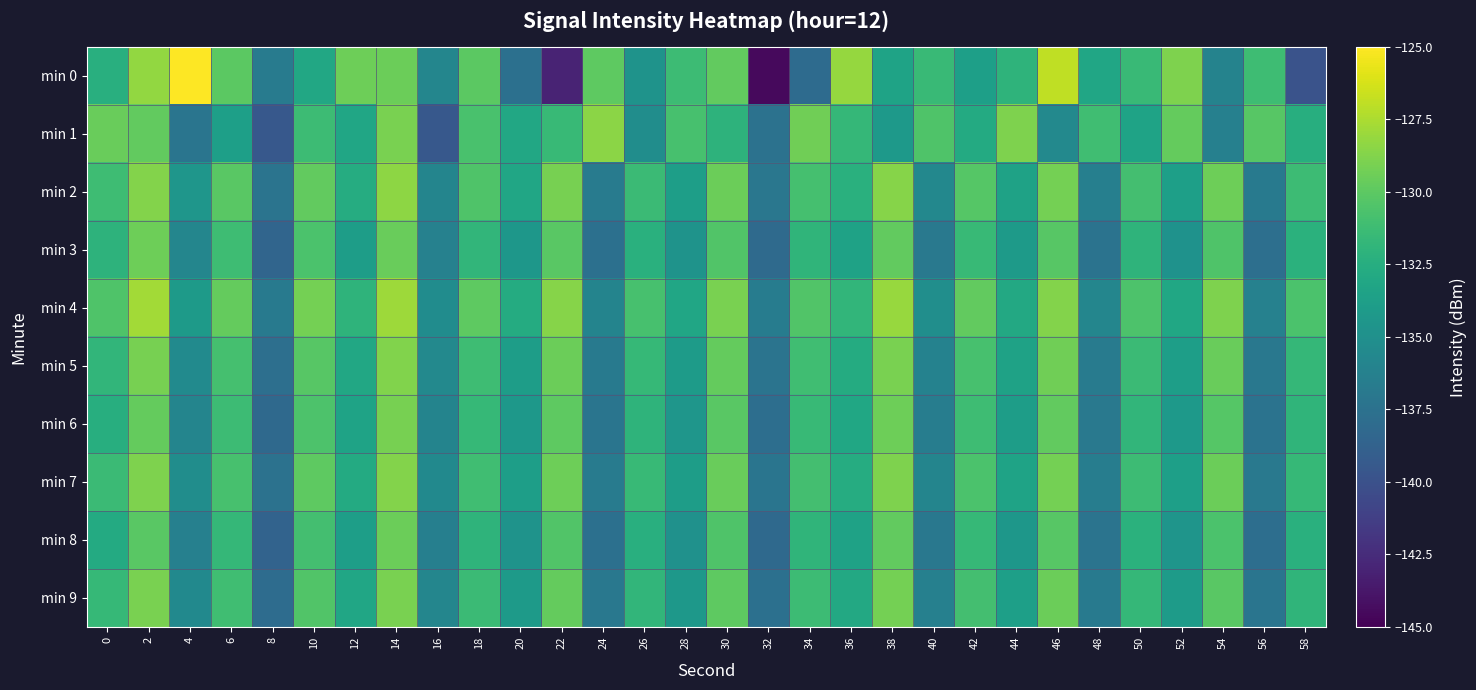

Rank the series by their maximum value, from highest to lowest.

min 0, min 4, min 2, min 1, min 7, min 5, min 9, min 6, min 3, min 8